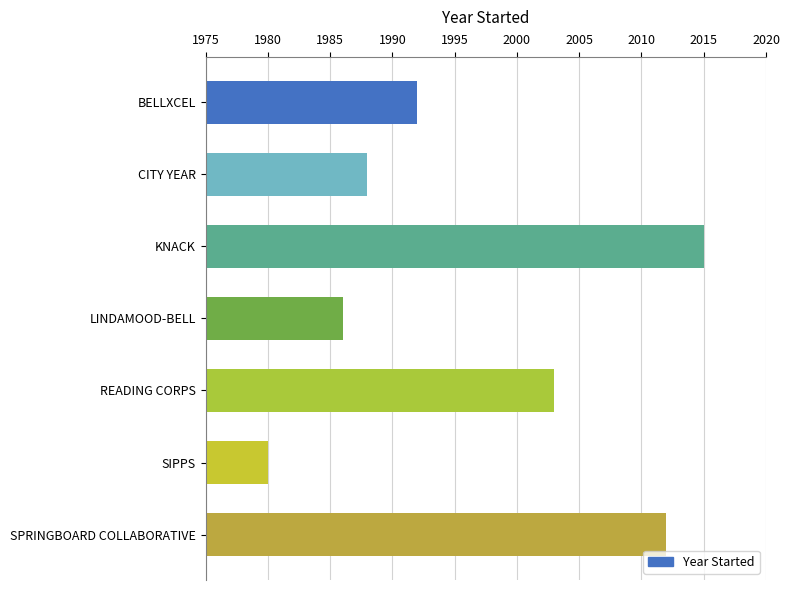

Rank the categories by value from lowest to highest.

SIPPS, LINDAMOOD-BELL, CITY YEAR, BELLXCEL, READING CORPS, SPRINGBOARD COLLABORATIVE, KNACK